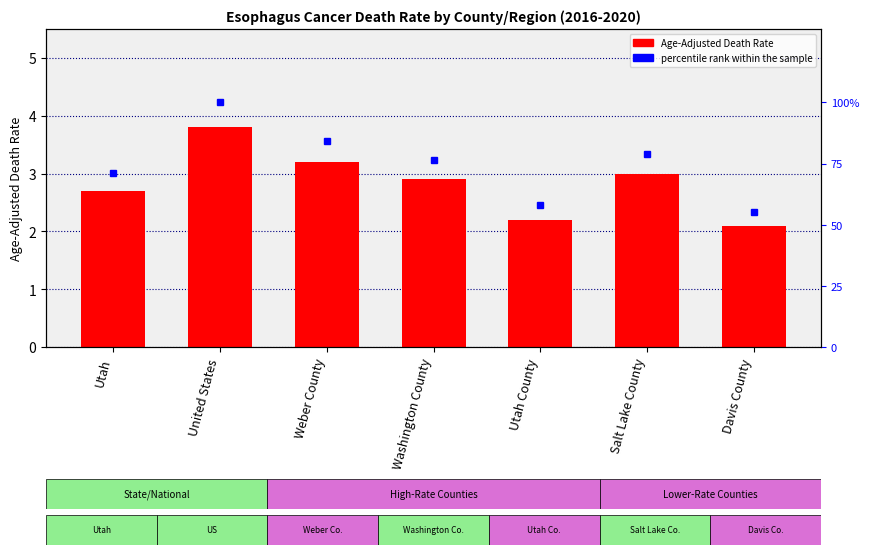

Reading right to left, list all the values displayed in this chart.

Age-Adjusted Death Rate: Davis County=2.1	Salt Lake County=3.0	Utah County=2.2	Washington County=2.9	Weber County=3.2	United States=3.8	Utah=2.7
percentile rank within the sample: Davis County=55.3	Salt Lake County=78.9	Utah County=57.9	Washington County=76.3	Weber County=84.2	United States=100.0	Utah=71.1